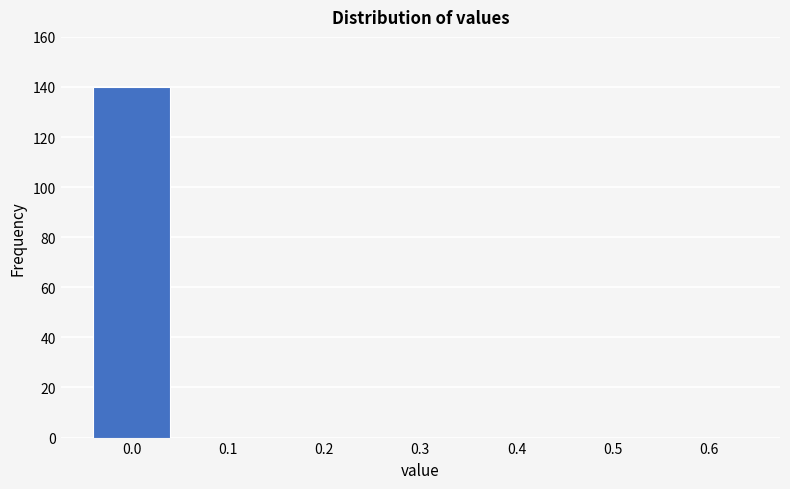

Reading right to left, transcribe all the data shown in this chart.

0.6=0	0.5=0	0.4=0	0.3=0	0.2=0	0.1=0	0.0=140